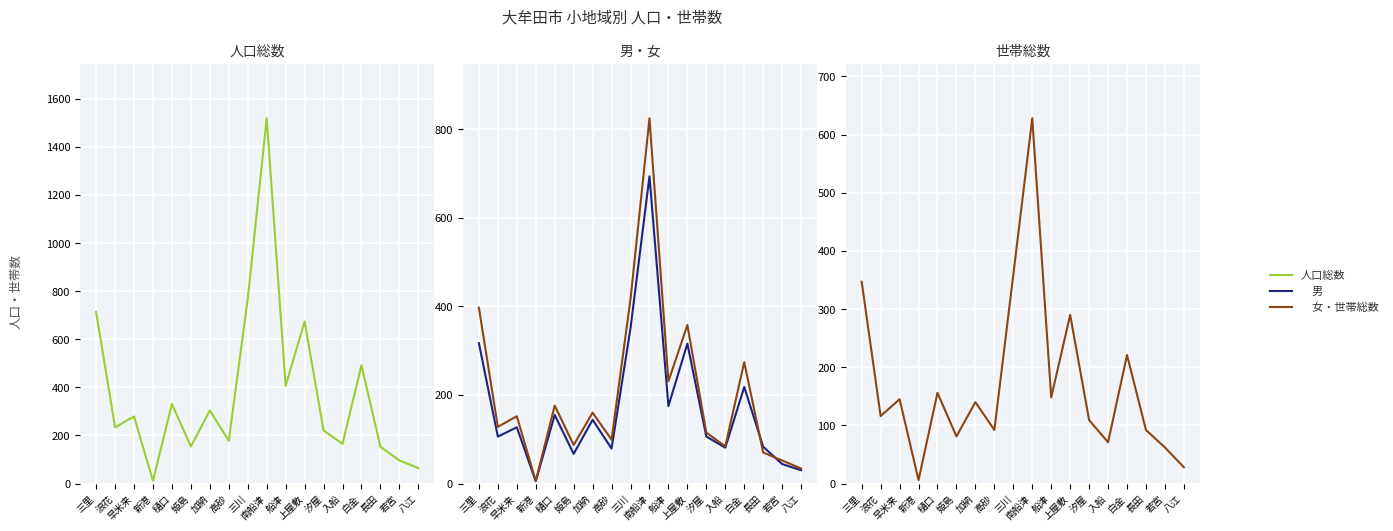

Count the number of categories in the chart.

18